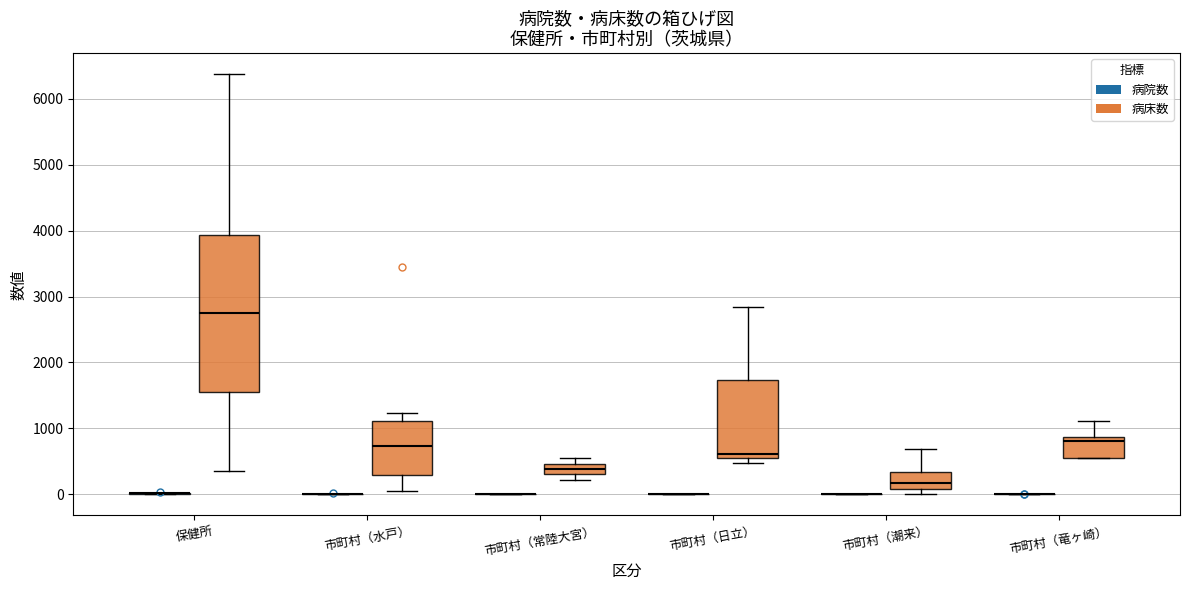

Which box is the tallest, from its lower edge to its upper edge?

保健所 (病床数)